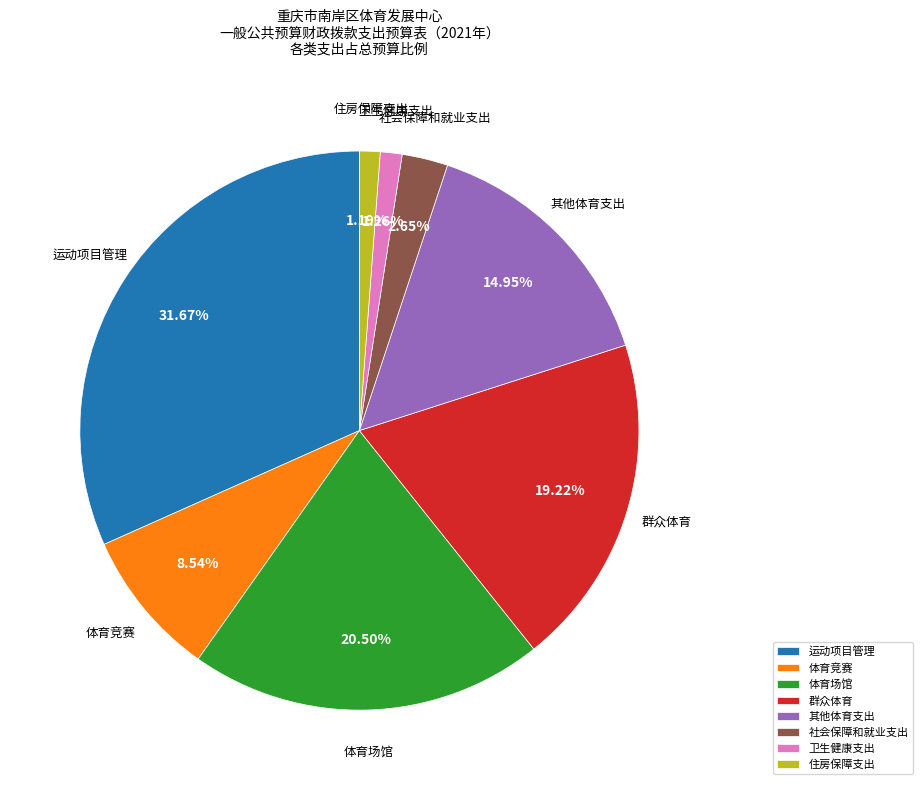

Between 其他体育支出 and 卫生健康支出, which is larger?

其他体育支出